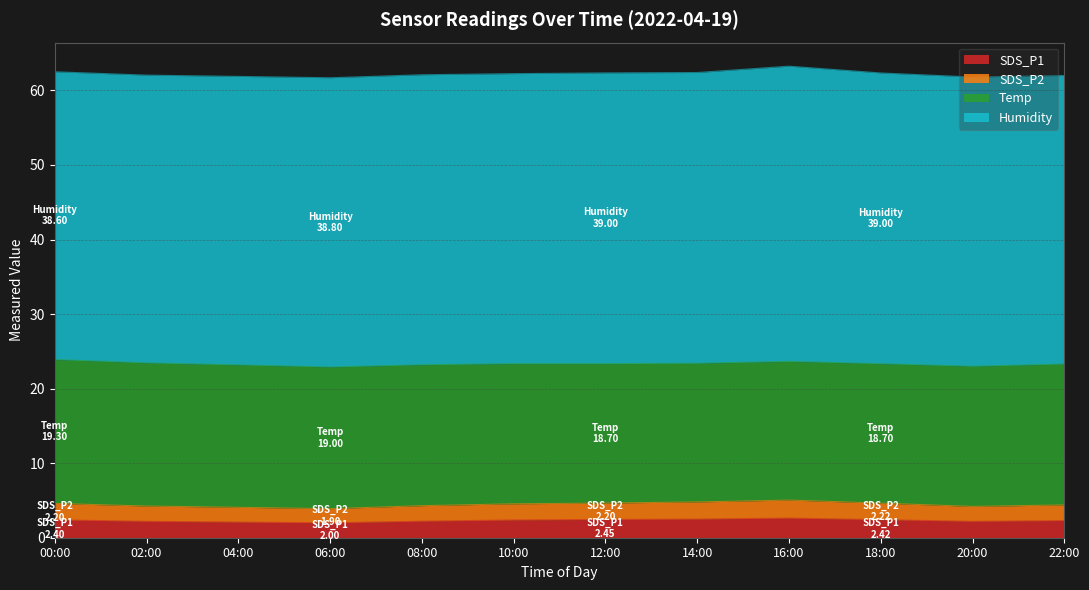

Rank the categories by SDS_P2 value from highest to lowest.

16:00, 14:00, 12:00, 18:00, 00:00, 10:00, 22:00, 08:00, 02:00, 20:00, 04:00, 06:00